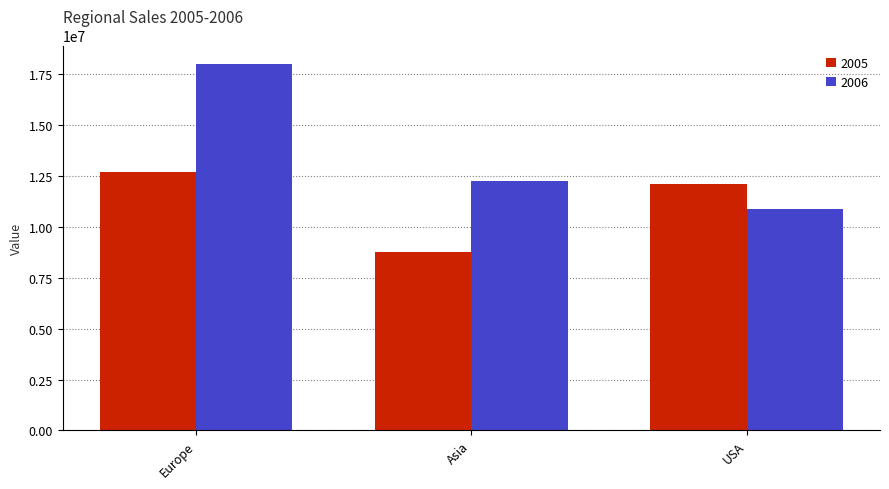

At Asia, list the series in order from smallest to largest.

2005, 2006